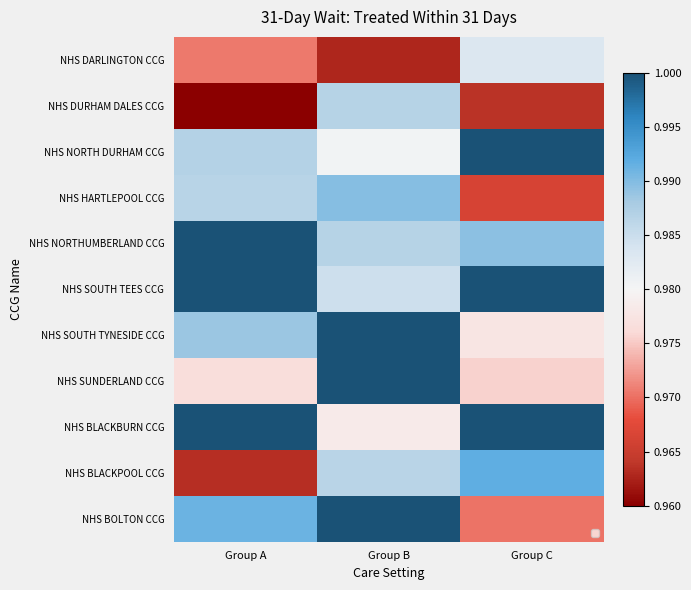

What is the total value across all series at Group C?

10.8